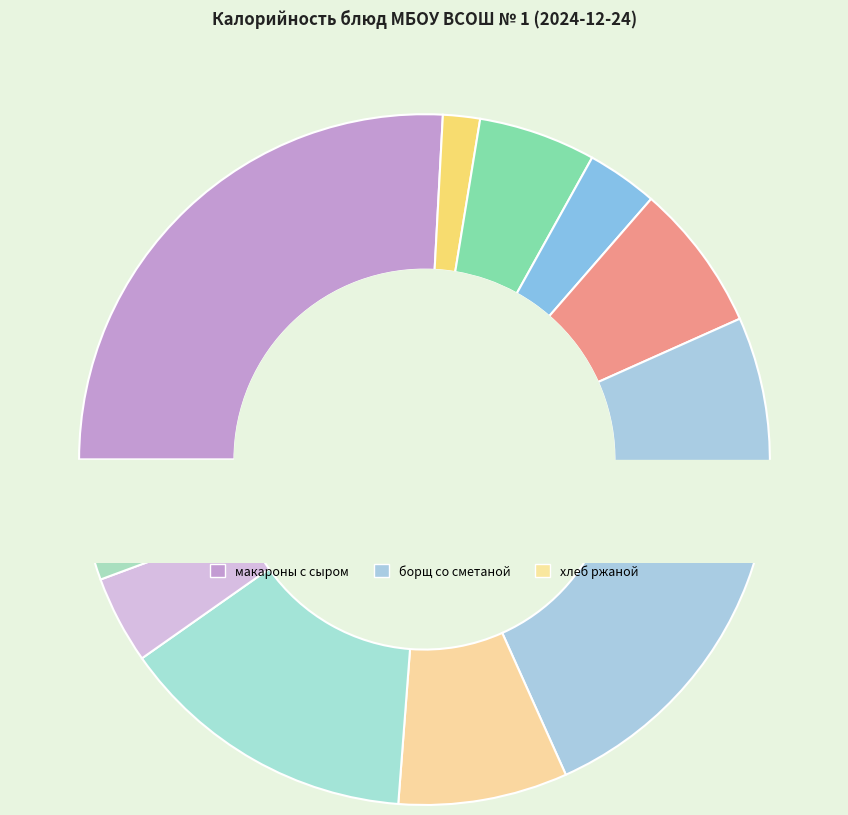

What is the smallest slice in the pie chart?

чай с сахаром